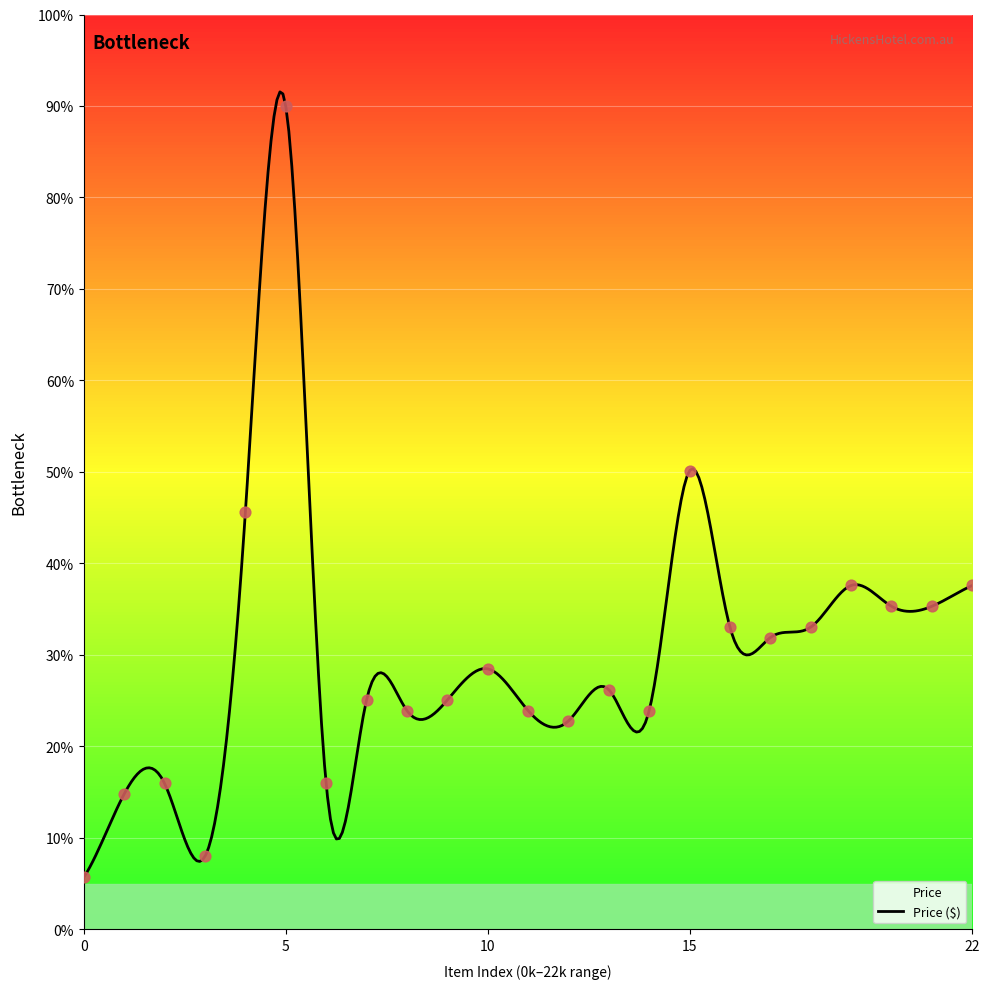

The value of Price ($) at 22 is 52.4. True or false?

False